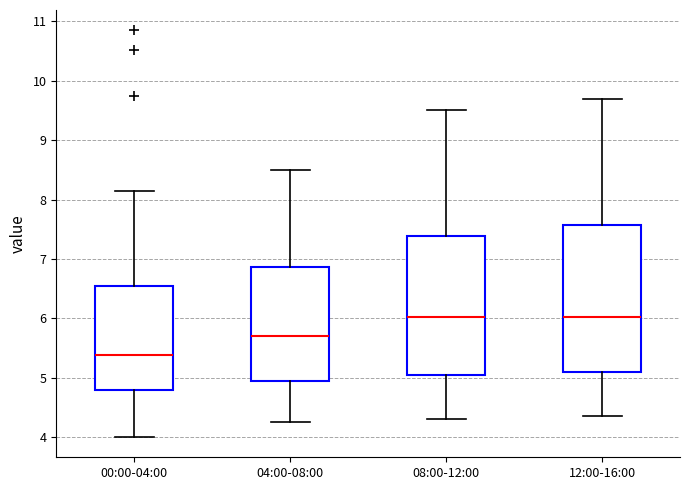

Reading left to right, read every box against the y-axis: the position of its median line, the range the box covers, and the ends of its whiskers. The values are not printed on the chart, so give them approximately, as read against the axis.

00:00-04:00: median 5.4, box 4.8 to 6.6, whiskers 4.0 to 8.2
04:00-08:00: median 5.7, box 5.0 to 6.9, whiskers 4.3 to 8.5
08:00-12:00: median 6.0, box 5.1 to 7.4, whiskers 4.3 to 9.5
12:00-16:00: median 6.0, box 5.1 to 7.6, whiskers 4.4 to 9.7